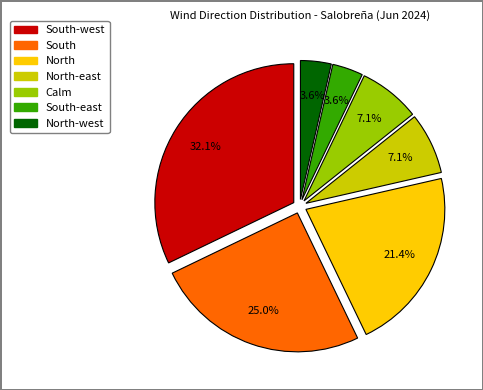

Is there a majority slice in this chart?

No